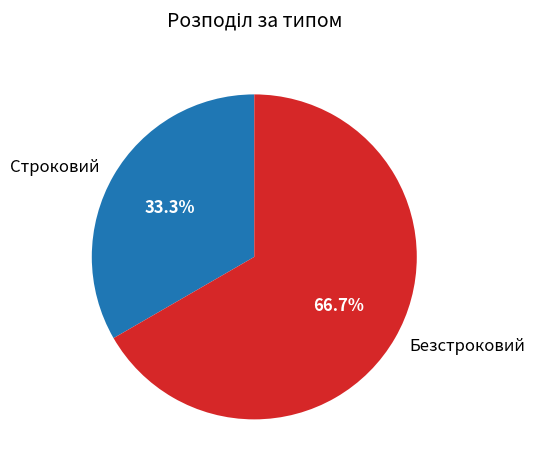

Rank the categories by value from highest to lowest.

Безстроковий, Строковий